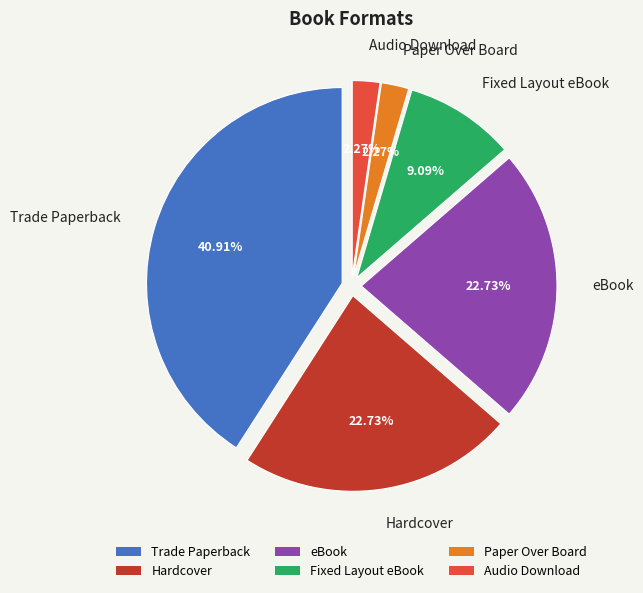

What is the ratio of the value at Hardcover to the value at eBook?

1.0